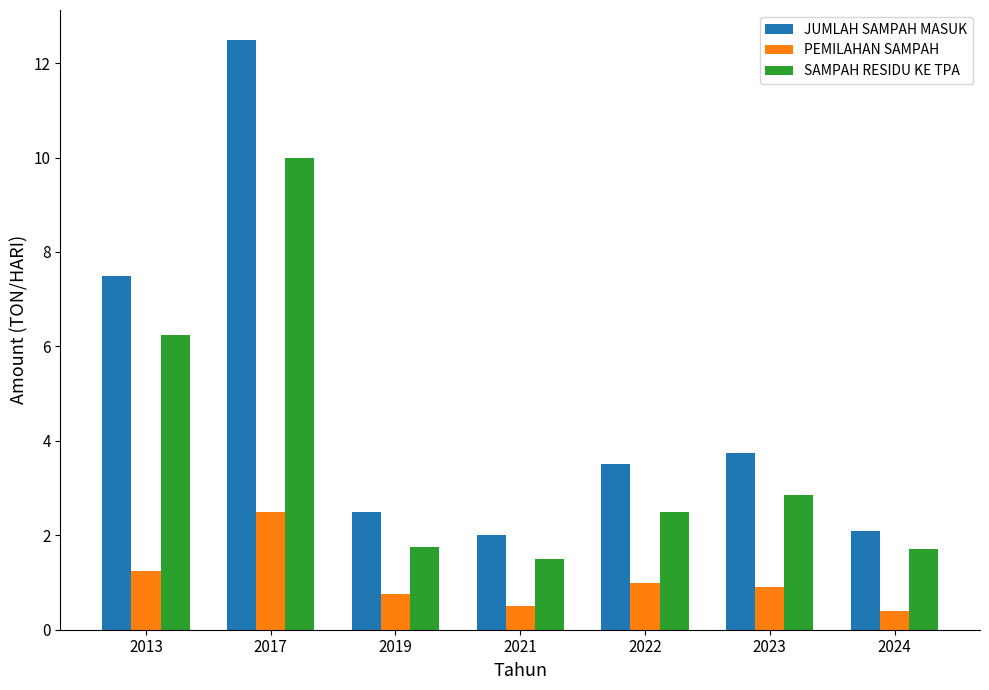

At 2019, list the series in order from smallest to largest.

PEMILAHAN SAMPAH, SAMPAH RESIDU KE TPA, JUMLAH SAMPAH MASUK